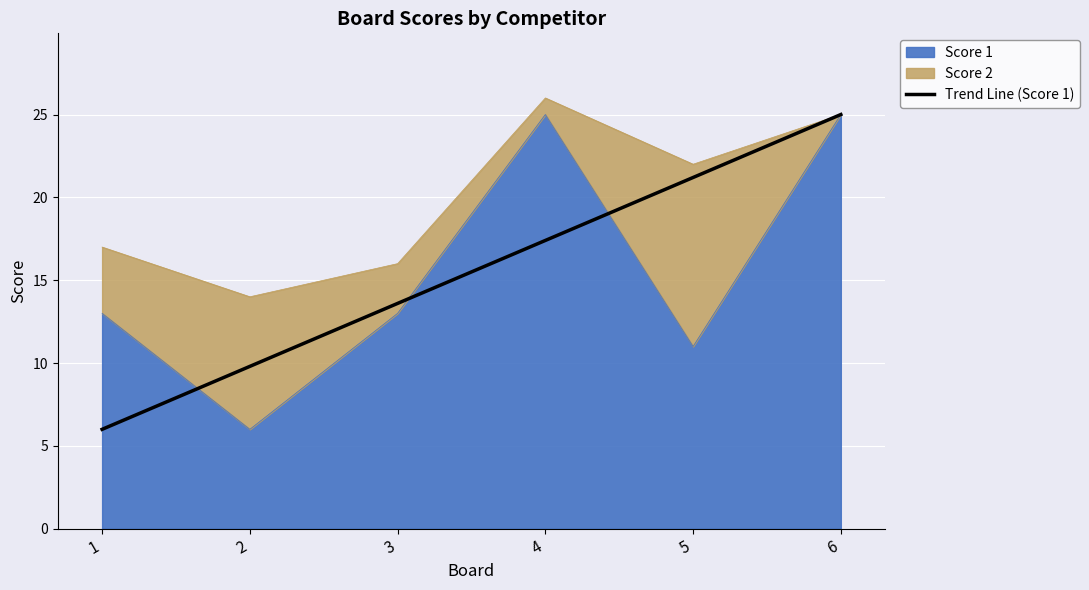

Is it true that the value at 5 is 21.2?

True